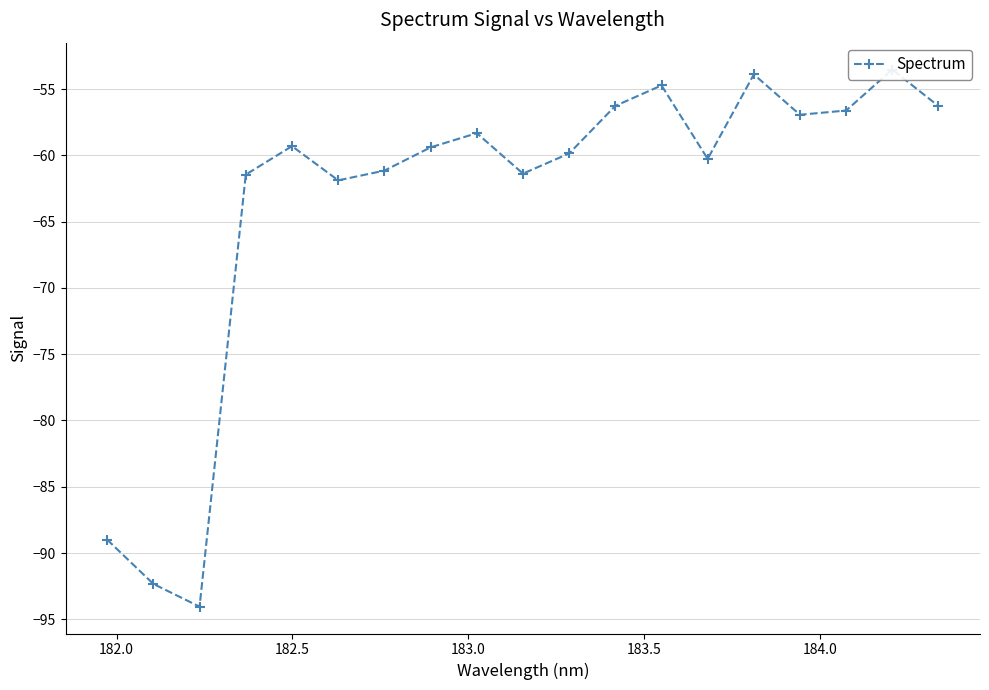

Is it true that the value at 17 is -90.9?

False